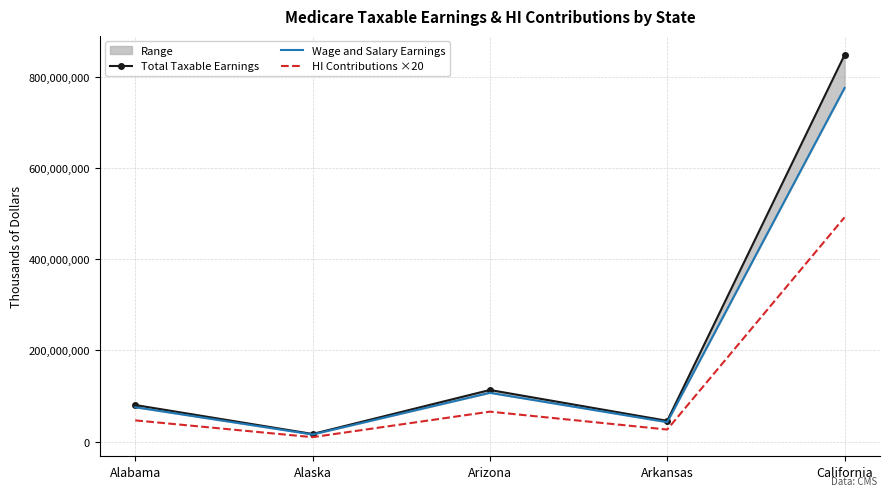

Which series changed the most between Arizona and California?

Total Taxable Earnings